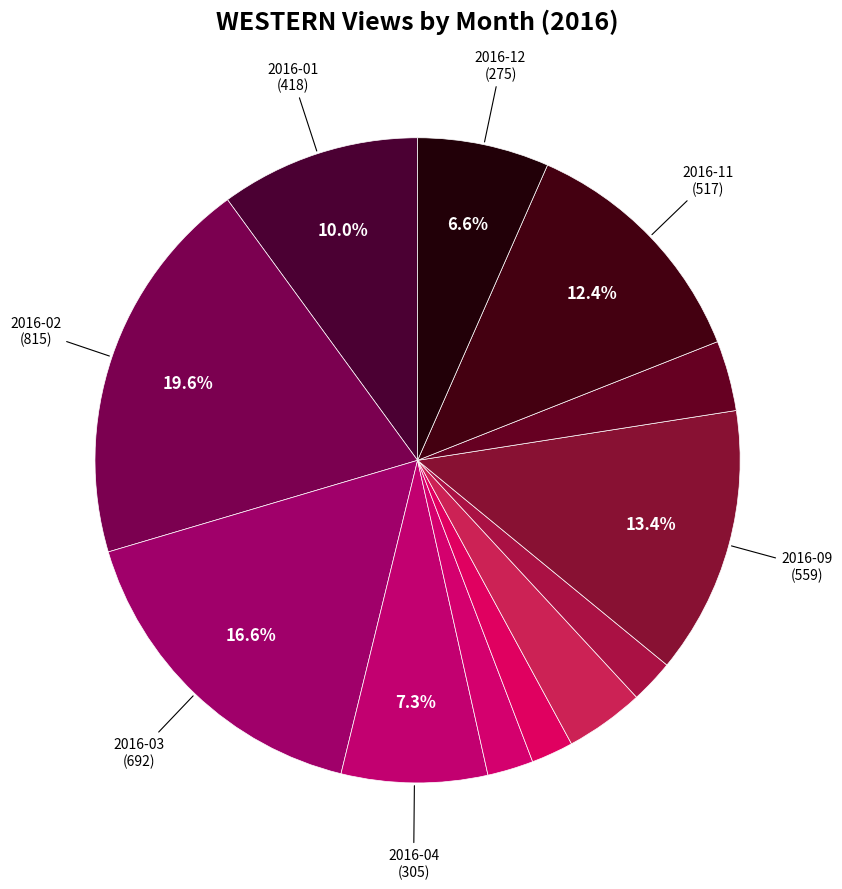

How many segments does this pie chart have?

12